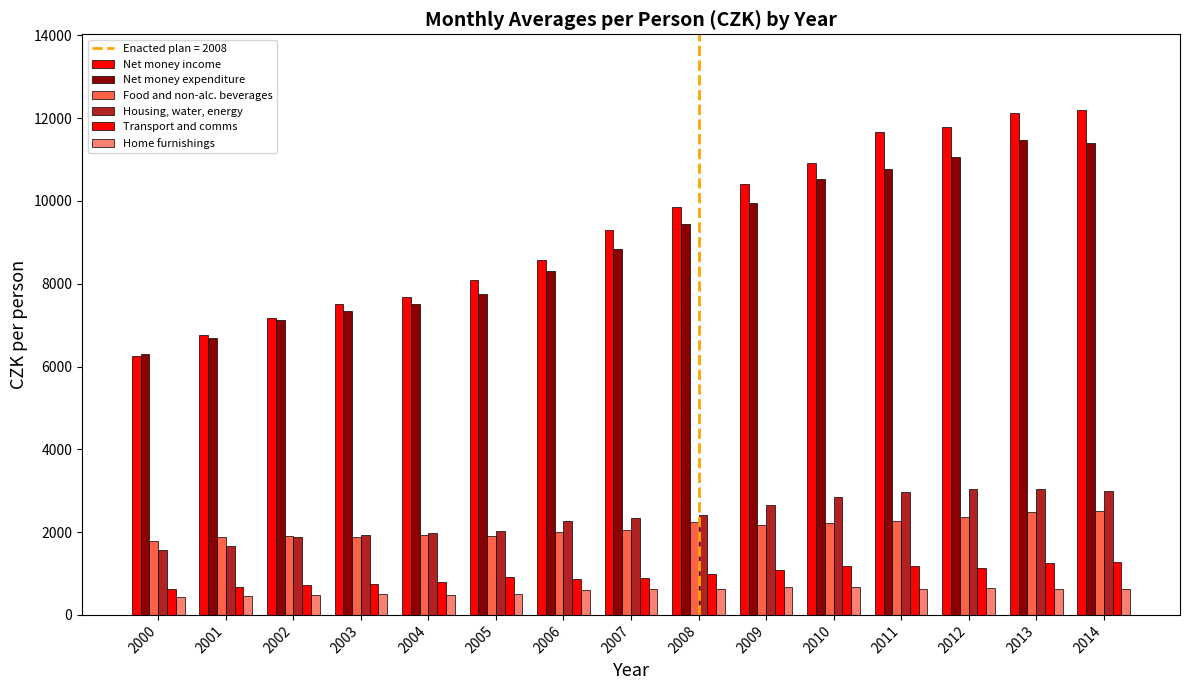

Is it true that Net money income equals 11716.3 at 2003?

False